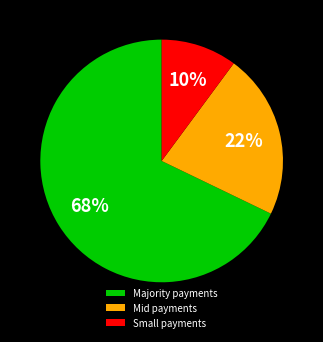

To the nearest percent, what is the average slice percentage?

33%